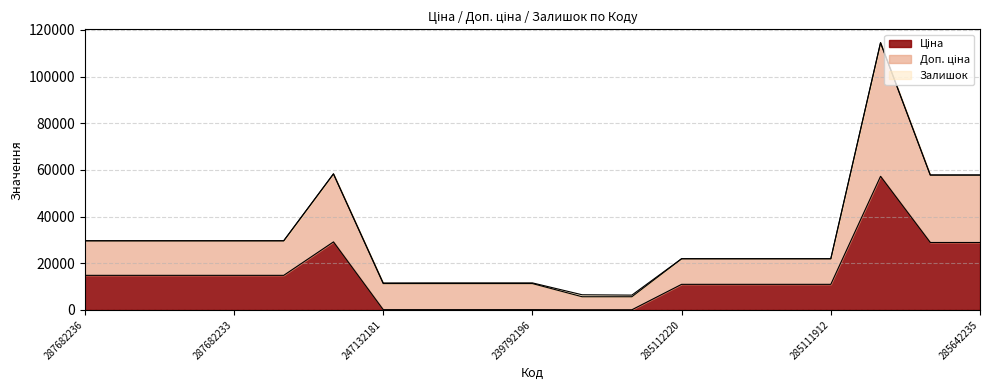

What is the total value across all series at 247132181?

11553.8